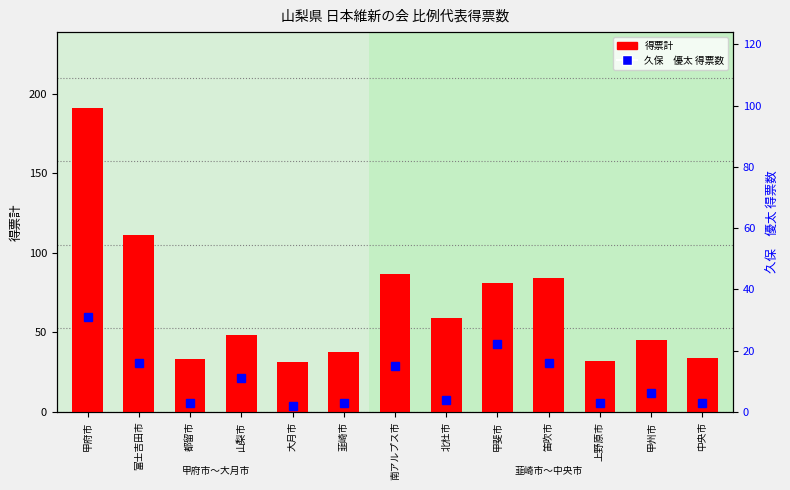

The 久保　優太 得票数 series shows 6.0 at 北杜市. True or false?

False